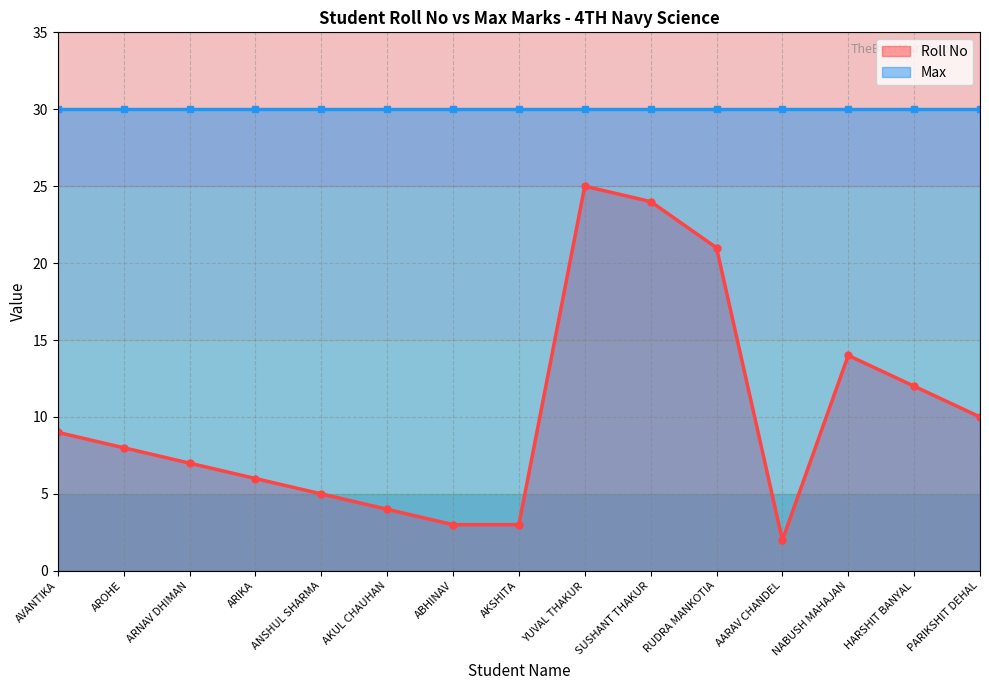

What is the change in value from ARIKA to PARIKSHIT DEHAL?

+4